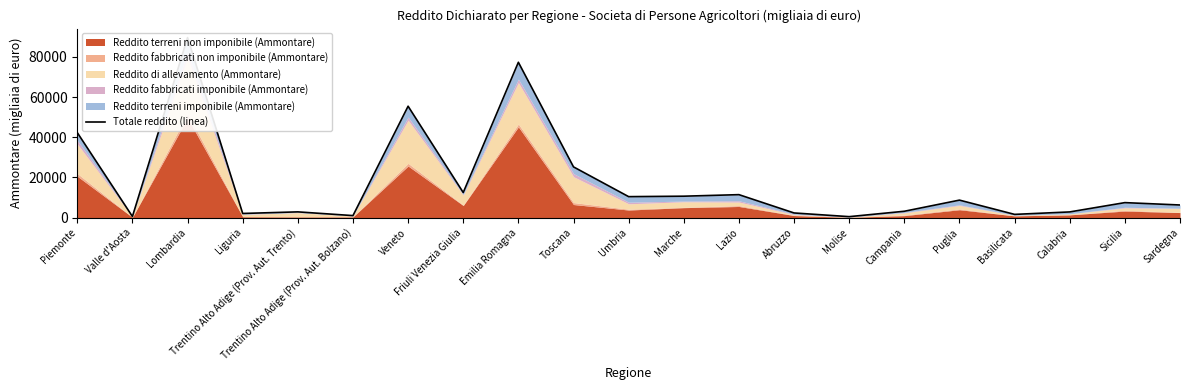

Rank the categories by value from highest to lowest.

Lombardia, Emilia Romagna, Veneto, Piemonte, Toscana, Friuli Venezia Giulia, Lazio, Marche, Umbria, Puglia, Sicilia, Sardegna, Campania, Trentino Alto Adige (Prov. Aut. Trento), Calabria, Abruzzo, Liguria, Basilicata, Trentino Alto Adige (Prov. Aut. Bolzano), Valle d'Aosta, Molise